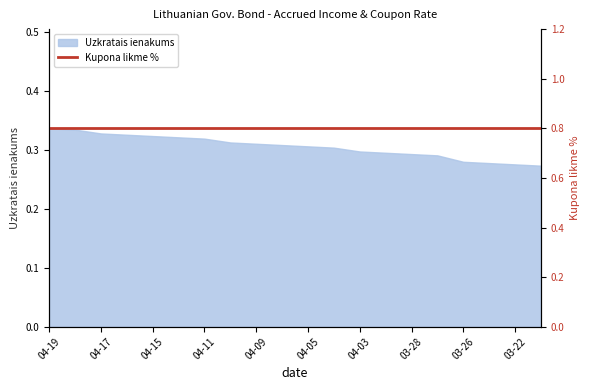

True or false: Uzkratais ienakums has a value of 0.2 at 04-09.

False